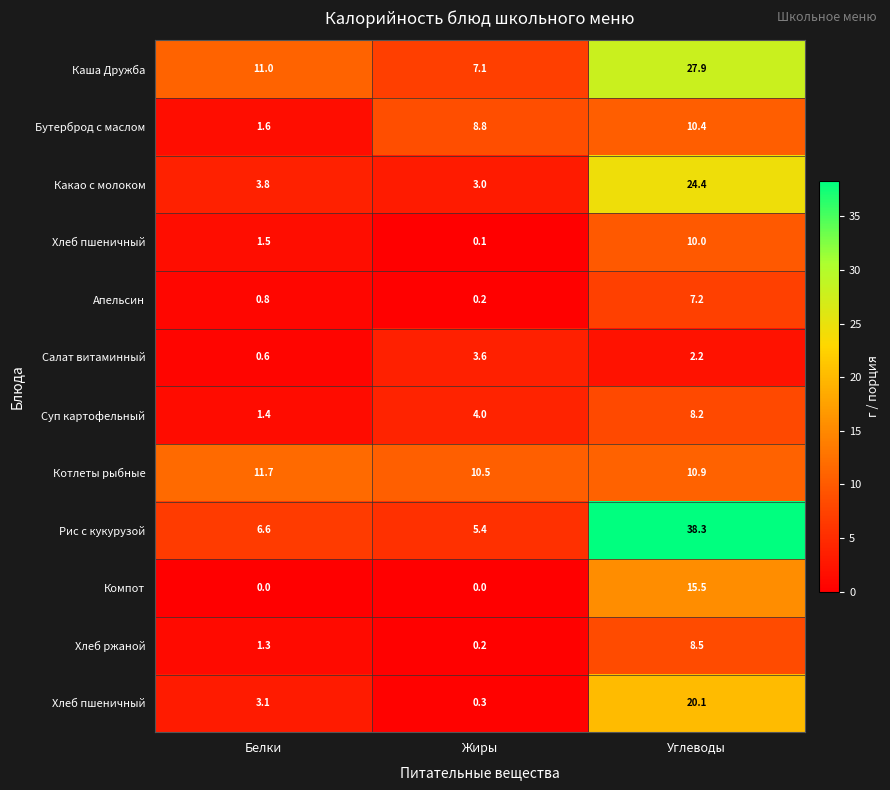

What is the difference between the highest and lowest values at Белки?

11.7